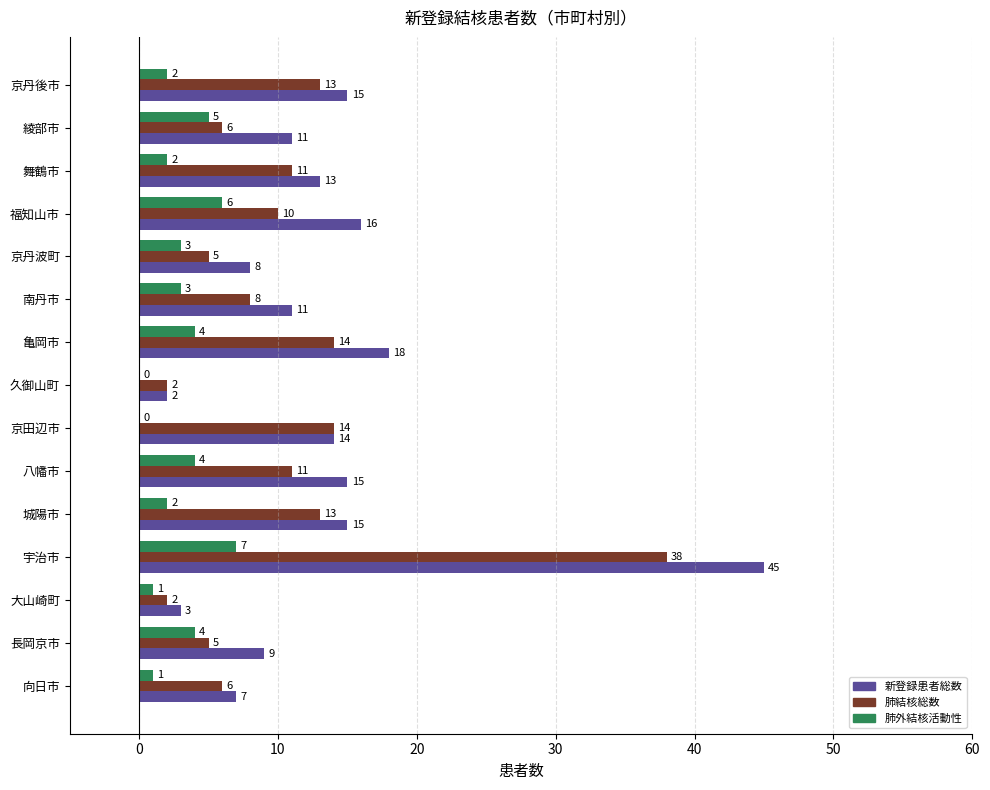

At which label does 新登録患者総数 reach its peak?

宇治市